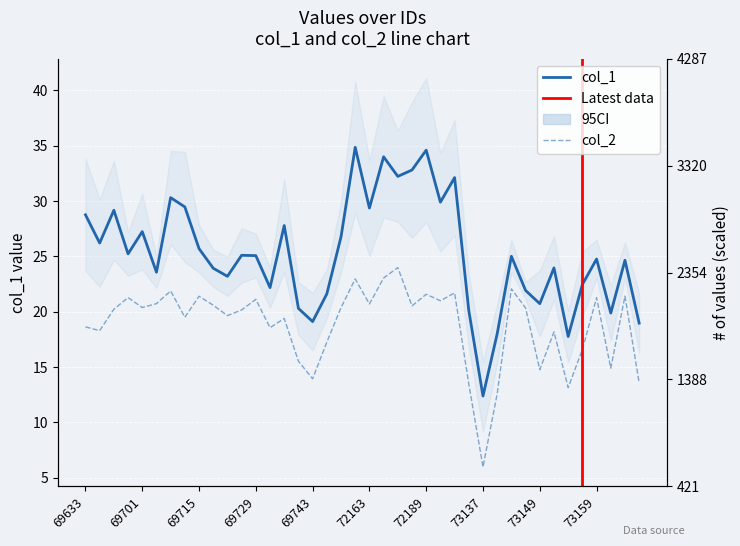

Reading left to right, list all the values displayed in this chart.

col_1: 69633=28.8	69647=26.2	69679=29.2	69699=25.2	69701=27.2	69709=23.6	69711=30.3	69713=29.5	69715=25.7	69717=23.9	69721=23.2	69723=25.1	69729=25.1	69731=22.2	69735=27.8	69737=20.3	69743=19.1	69749=21.6	71015=26.8	72159=34.9	72163=29.4	72167=34.0	72181=32.2	72183=32.8	72189=34.6	72191=29.9	72195=32.1	73123=20.1	73137=12.4	73141=18.0	73145=25.0	73147=21.9	73149=20.7	73151=24.0	73153=17.8	73155=22.5	73159=24.8	73167=19.9	73169=24.6	73171=19.0
col_2: 69633=18.6	69647=18.3	69679=20.2	69699=21.3	69701=20.4	69709=20.7	69711=21.9	69713=19.5	69715=21.4	69717=20.6	69721=19.6	69723=20.2	69729=21.1	69731=18.6	69735=19.4	69737=15.5	69743=13.9	69749=17.2	71015=20.4	72159=23.0	72163=20.7	72167=23.1	72181=24.0	72183=20.5	72189=21.6	72191=21.0	72195=21.7	73123=13.5	73137=6.0	73141=12.6	73145=22.1	73147=20.3	73149=14.8	73151=18.2	73153=13.1	73155=16.6	73159=21.3	73167=14.9	73169=21.4	73171=13.6